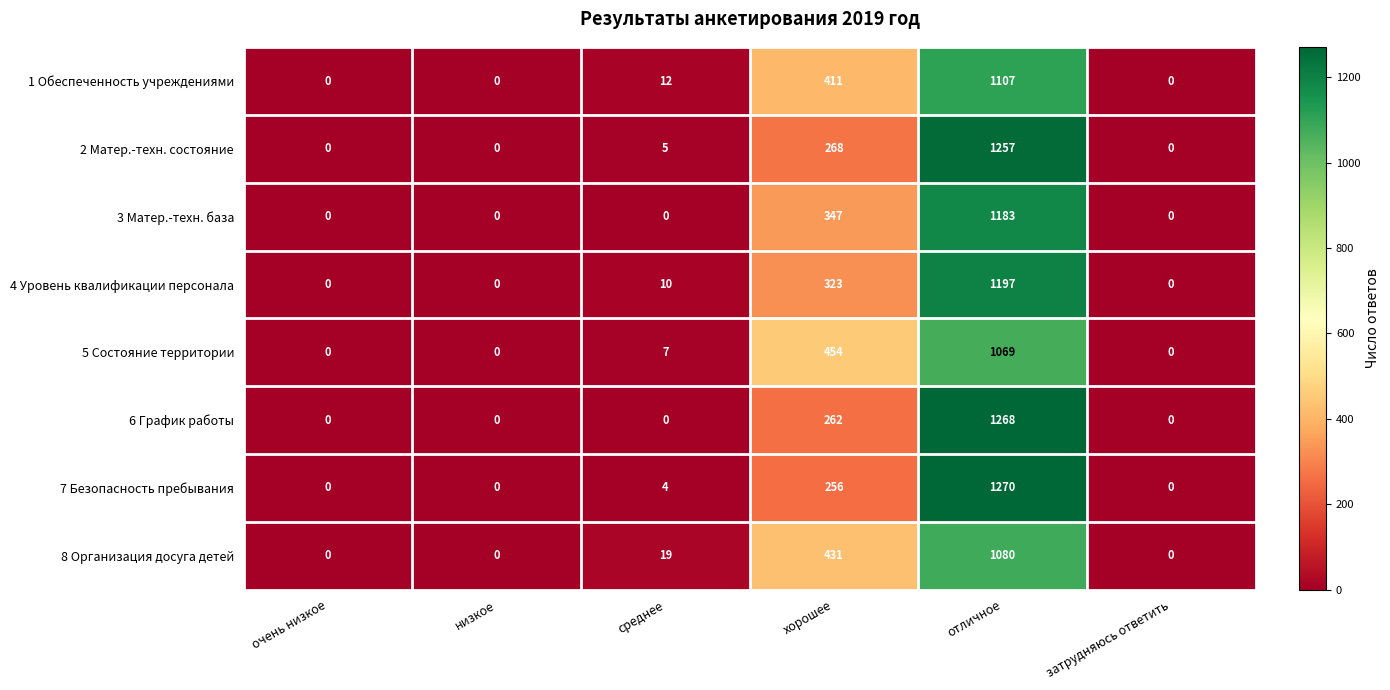

Which series has the largest range (max minus min)?

7 Безопасность пребывания